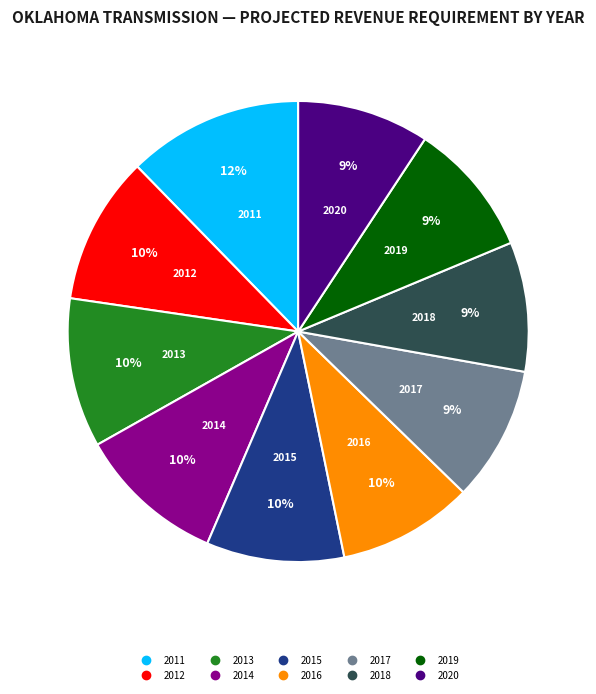

How many slices are in this pie chart?

10